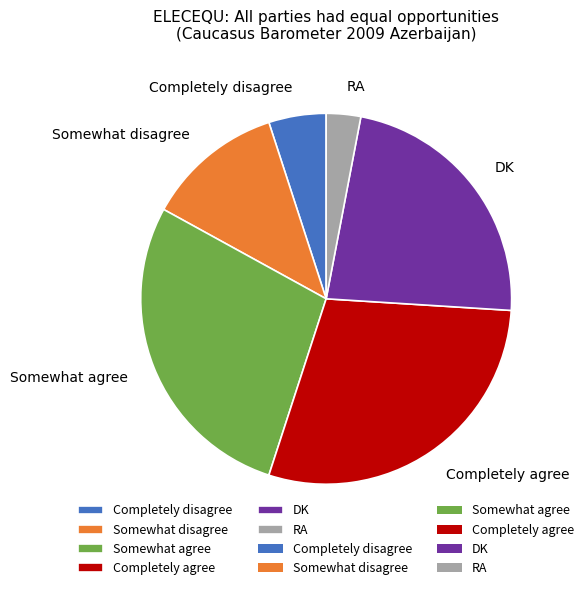

Combined, do Somewhat agree and Somewhat disagree account for over 50%?

No